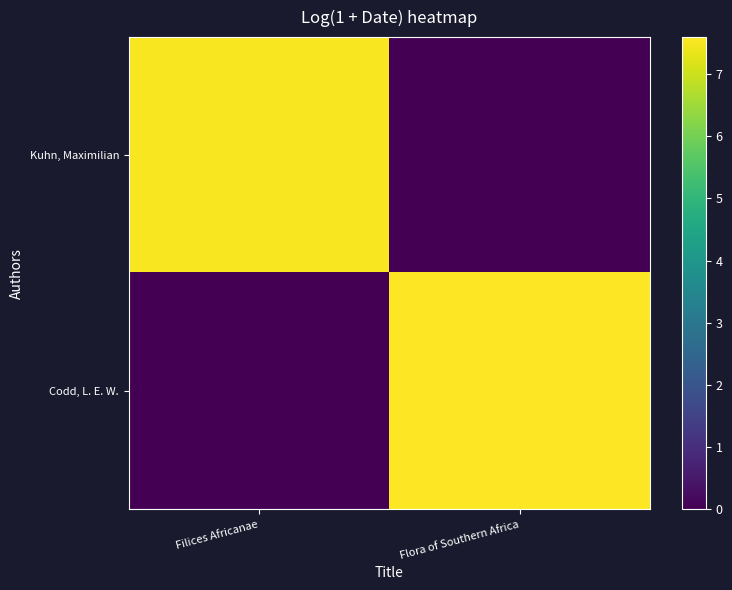

Which series changed the most between Filices Africanae and Flora of Southern Africa?

Codd, L. E. W.